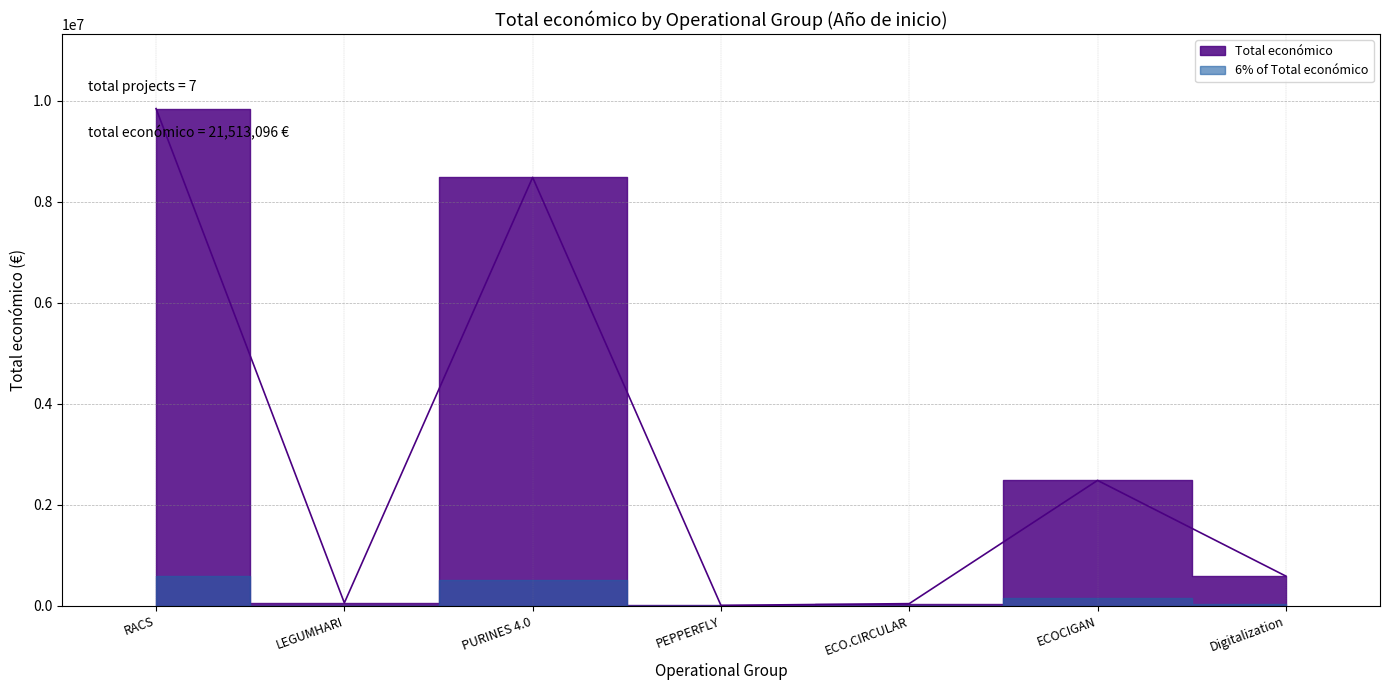

What is the label of the 1st point from the right?

Digitalization